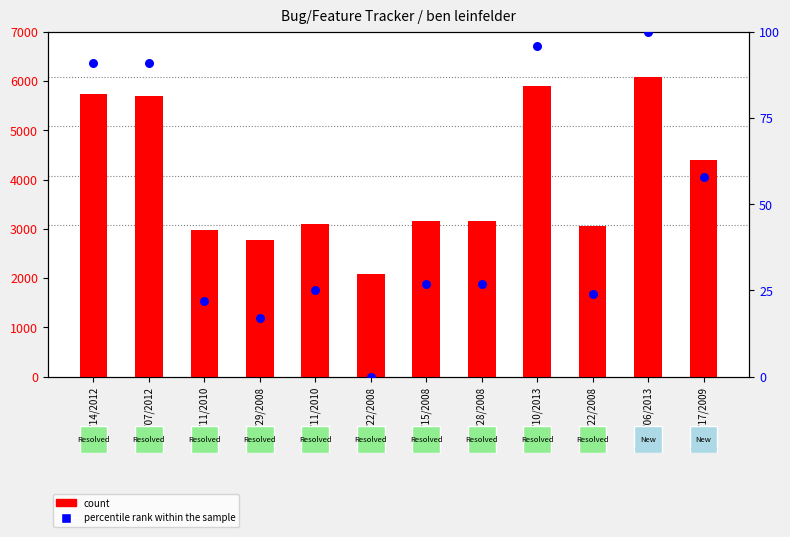

Which series has the largest total across all categories?

count